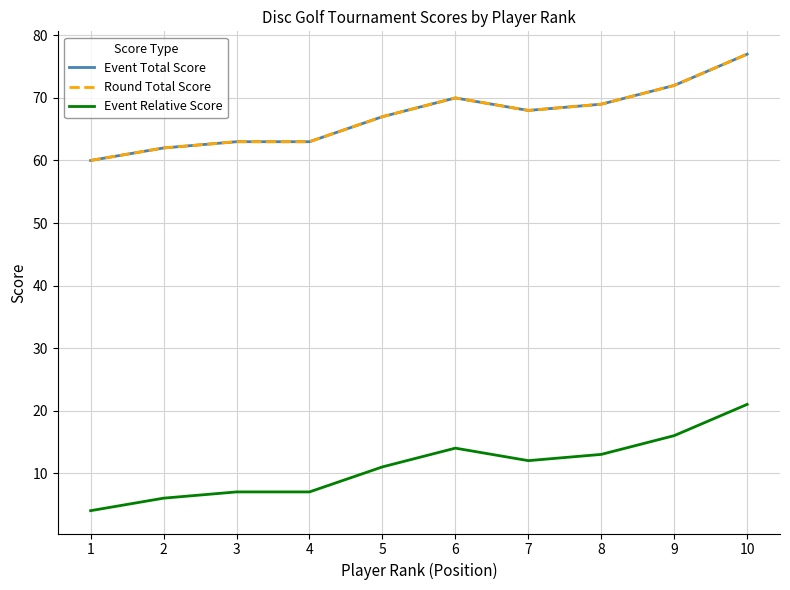

True or false: Round Total Score has a value of 103 at 6.

False